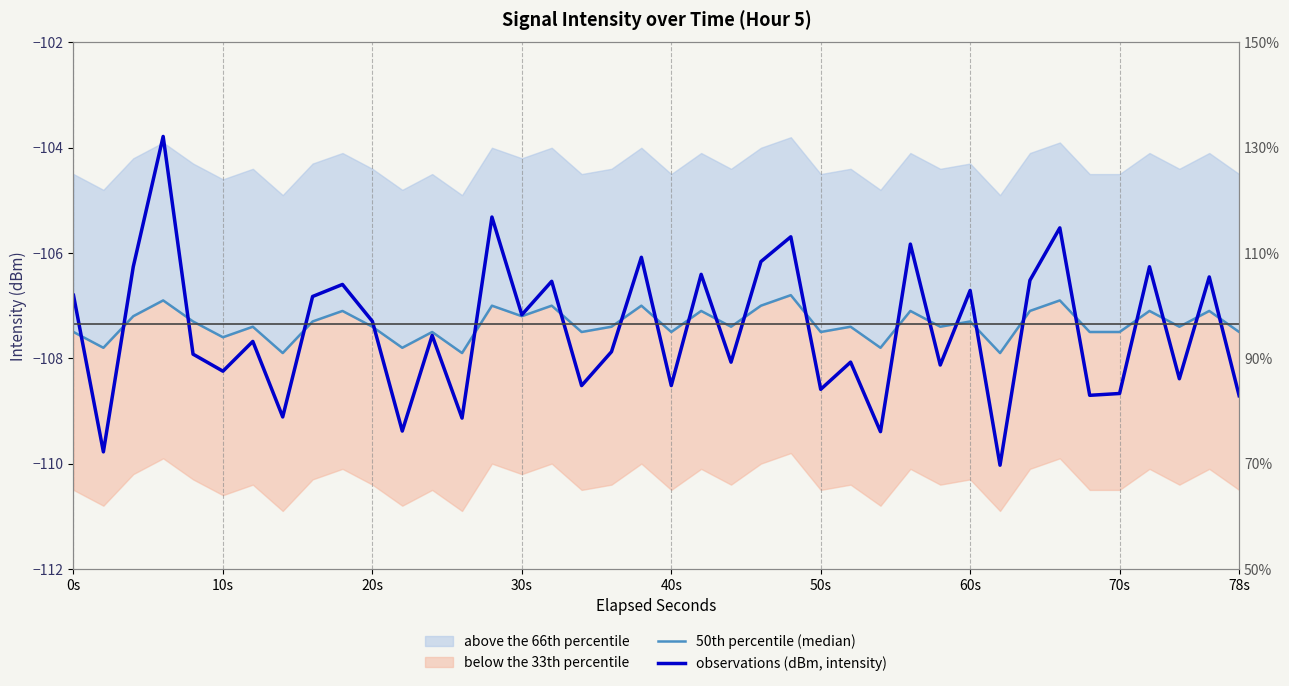

What is the minimum value shown in the chart?

-110.0